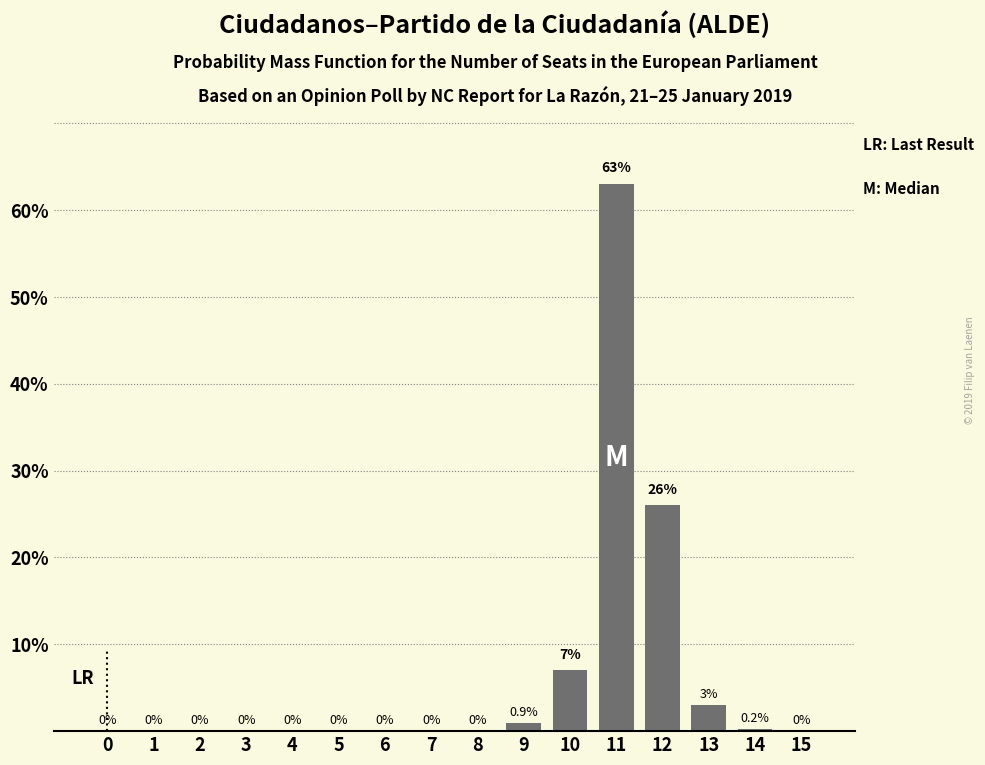

Reading right to left, what are all the values shown in this chart?

15=0.0	14=0.2	13=3.0	12=26.0	11=63.0	10=7.0	9=0.9	8=0.0	7=0.0	6=0.0	5=0.0	4=0.0	3=0.0	2=0.0	1=0.0	0=0.0